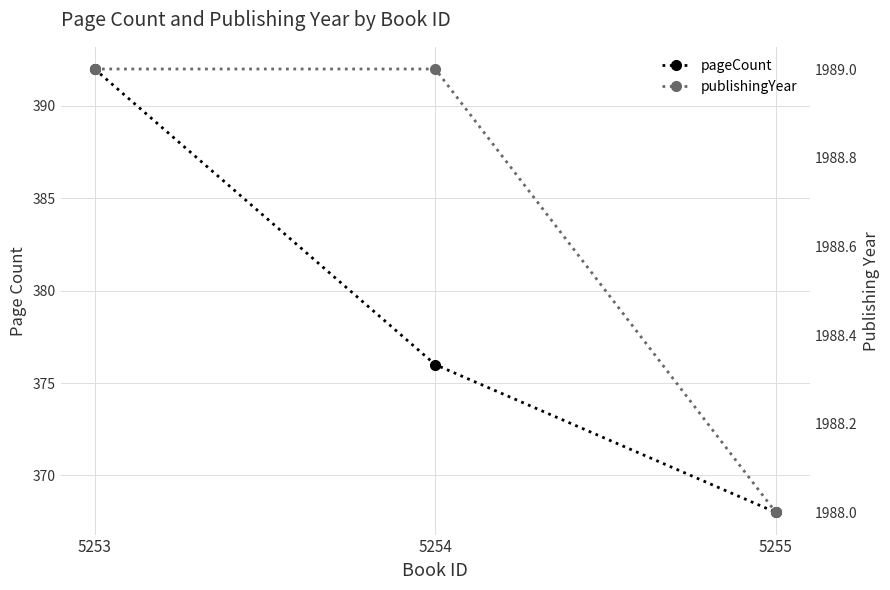

Which has a higher value, 5253 or 5254?

5253